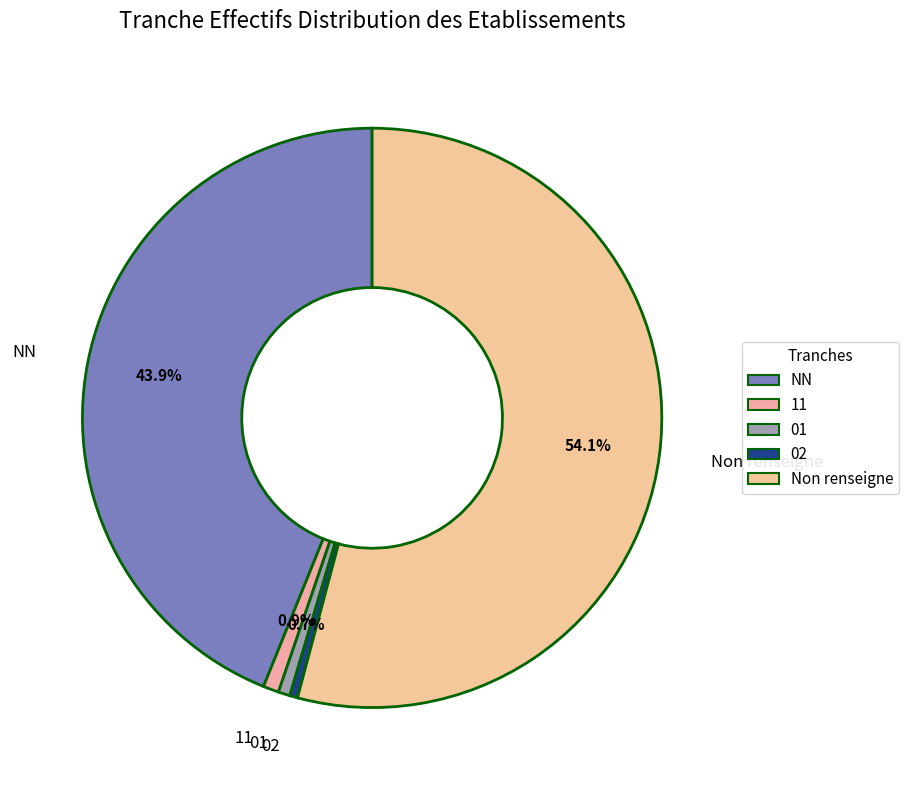

Do Non renseigne and 11 together represent more than half of the pie?

Yes